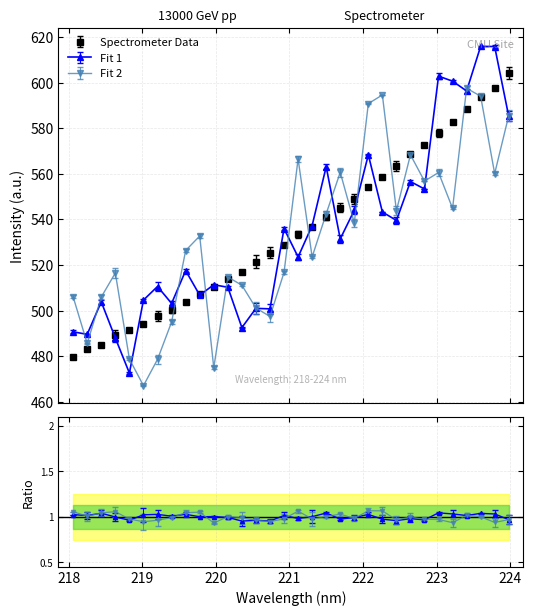

What is the minimum value shown in the chart?

479.7